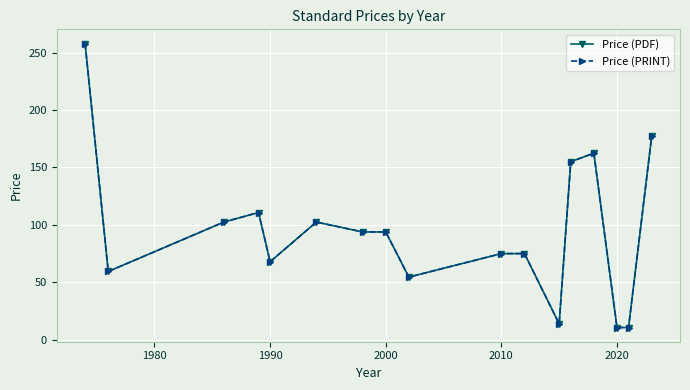

Does the chart have visible grid lines?

Yes